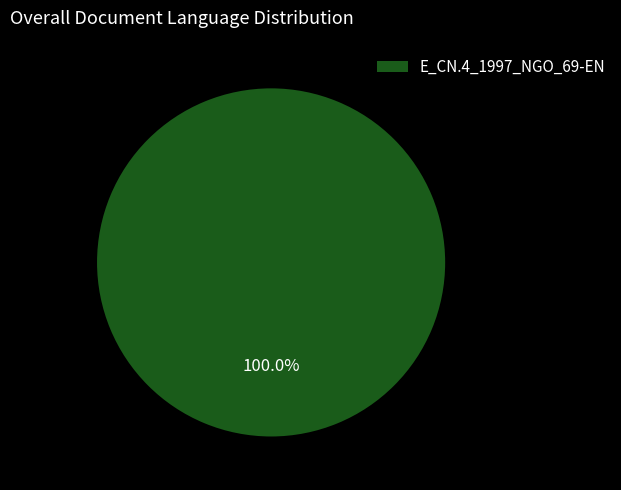

Which category accounts for the majority?

E_CN.4_1997_NGO_69-EN